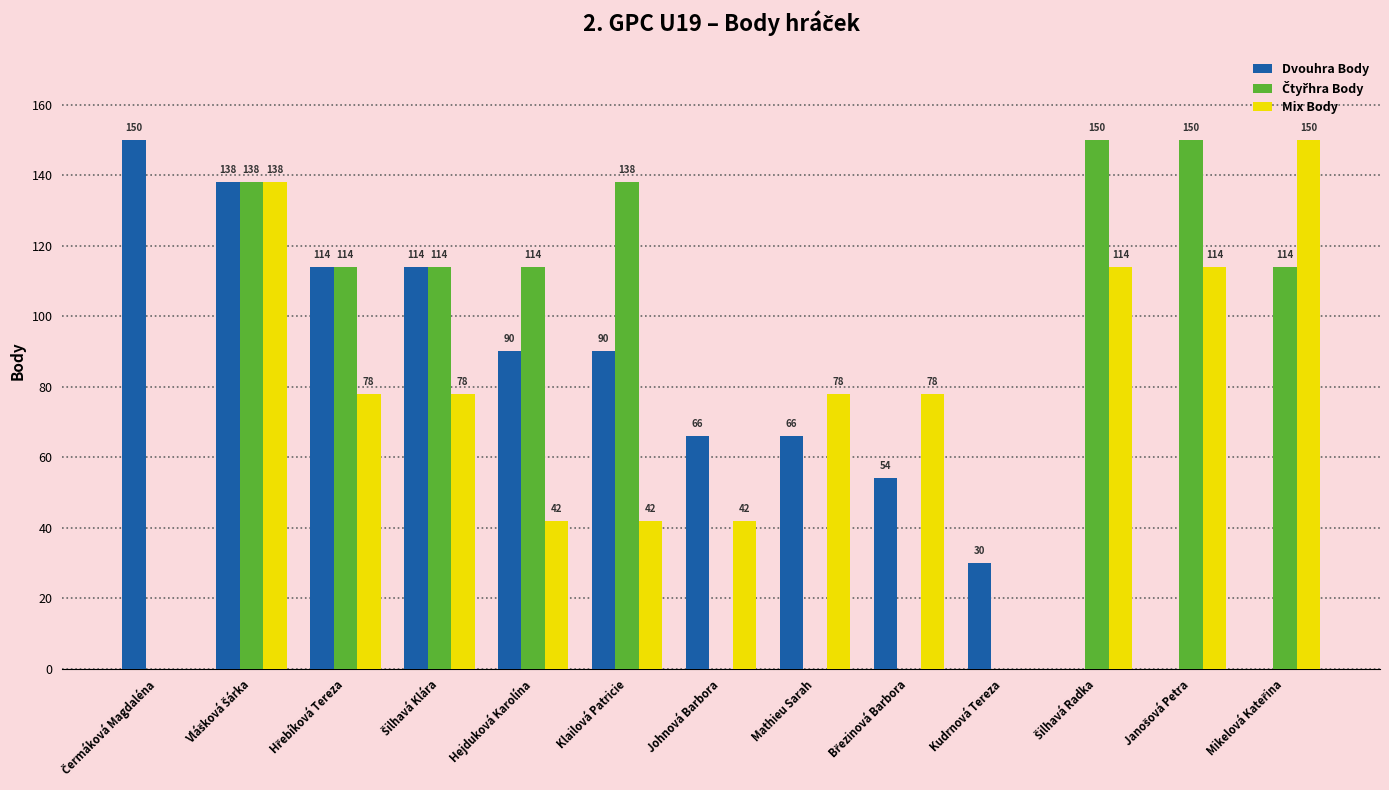

Read the Dvouhra Body value at Hejduková Karolína, to the nearest 50.

100